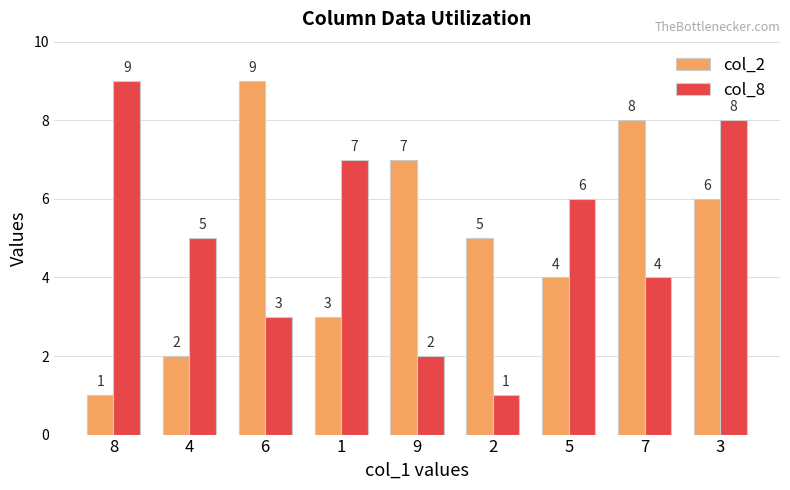

Is it true that col_8 equals 7 at 1?

True